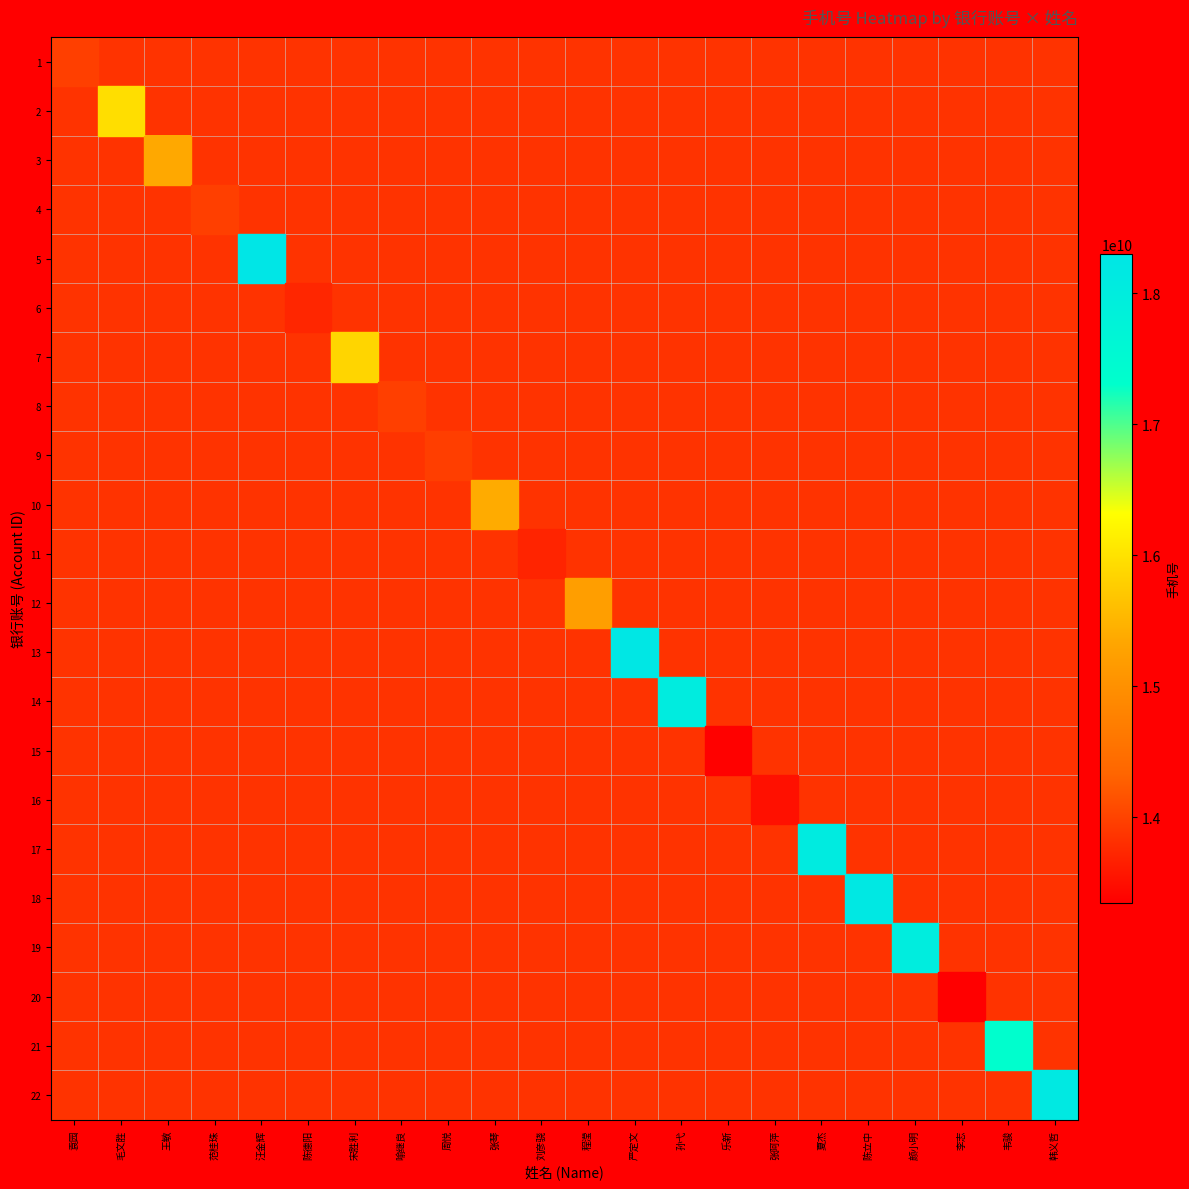

What is the greatest value displayed?

18298256995.0